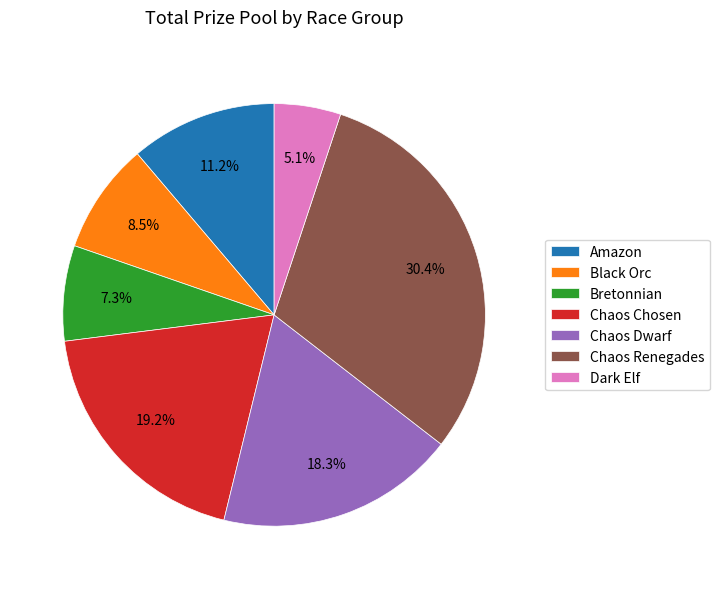

Approximately how many times larger is the value at Chaos Renegades compared to Bretonnian?

4.2